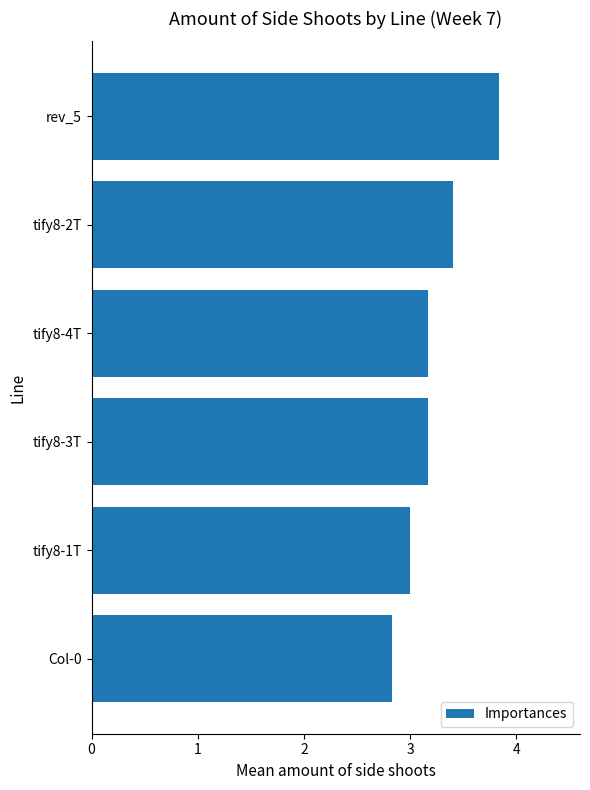

Reading top to bottom, transcribe all the data shown in this chart.

rev_5=3.8	tify8-2T=3.4	tify8-4T=3.2	tify8-3T=3.2	tify8-1T=3.0	Col-0=2.8